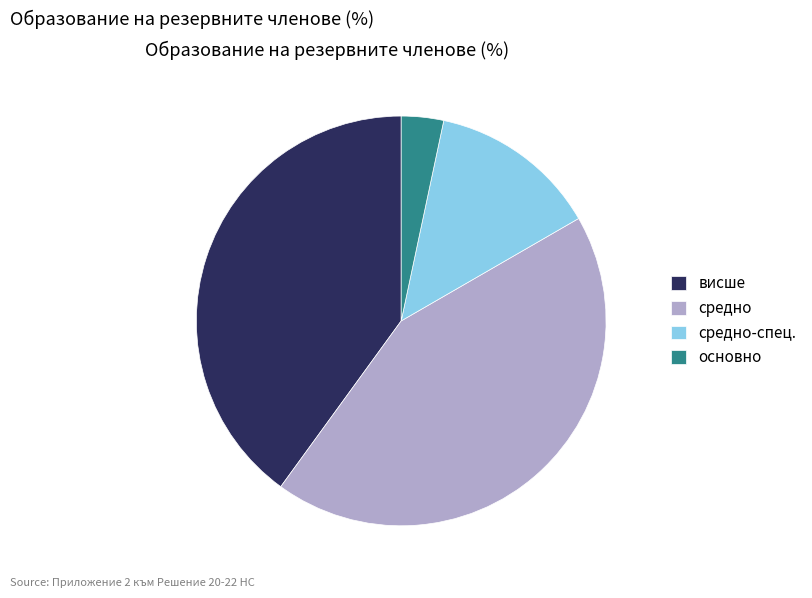

Is there a majority slice in this chart?

No